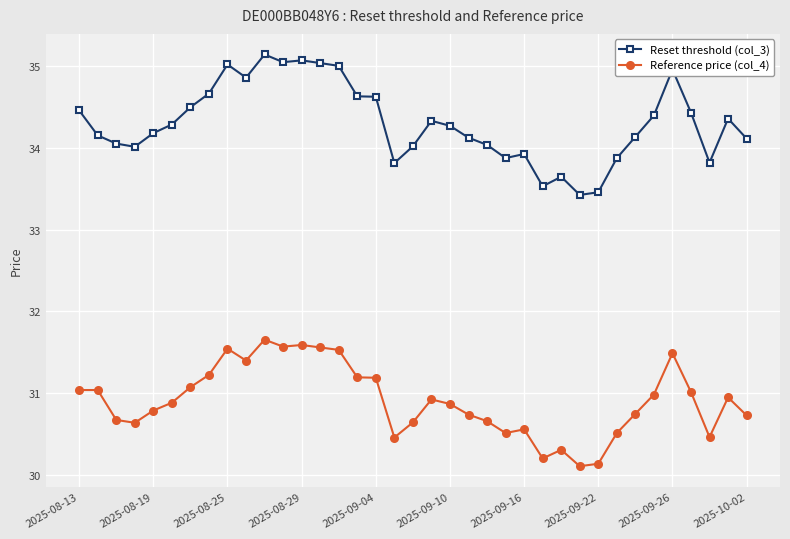

What is the sum of all Reset threshold (col_3) values?

1269.1